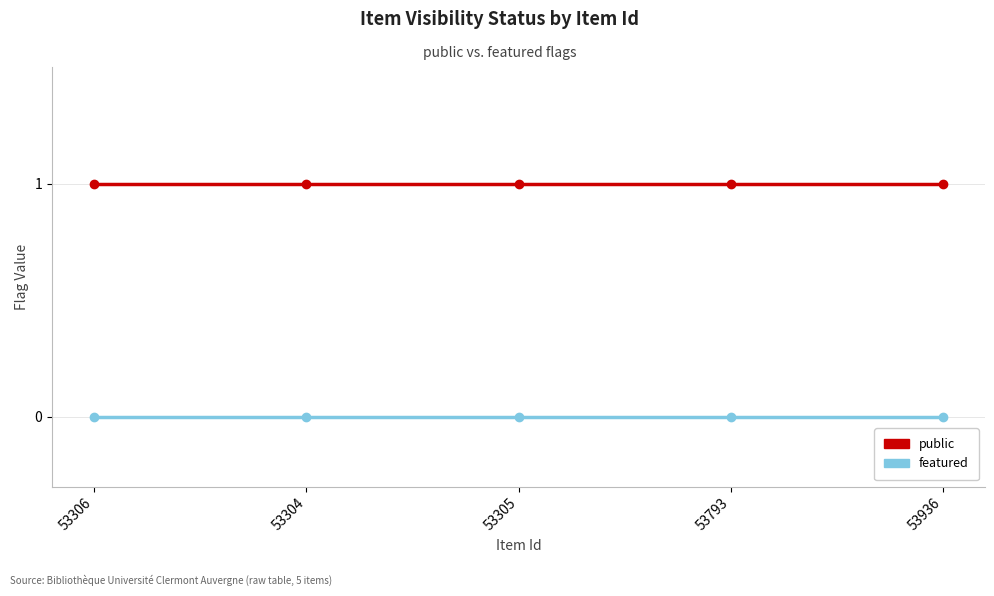

Rank the series by their maximum value, from highest to lowest.

public, featured